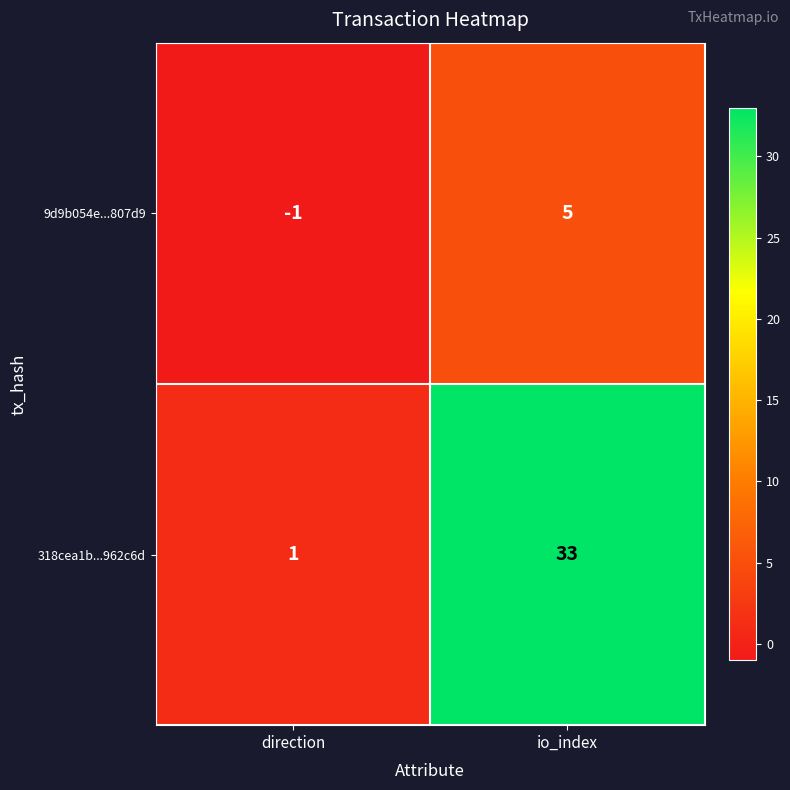

What is the sum of all 9d9b054e...807d9 values?

4